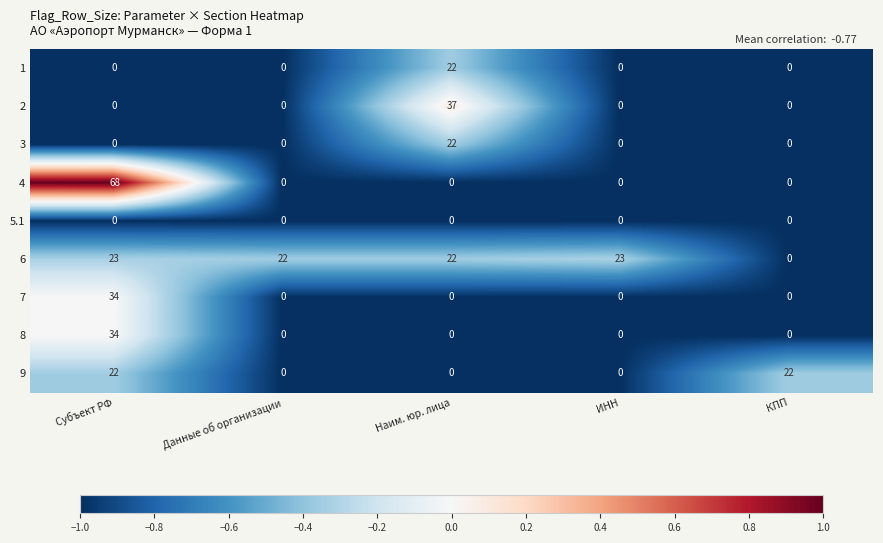

Which series has the largest total across all categories?

6